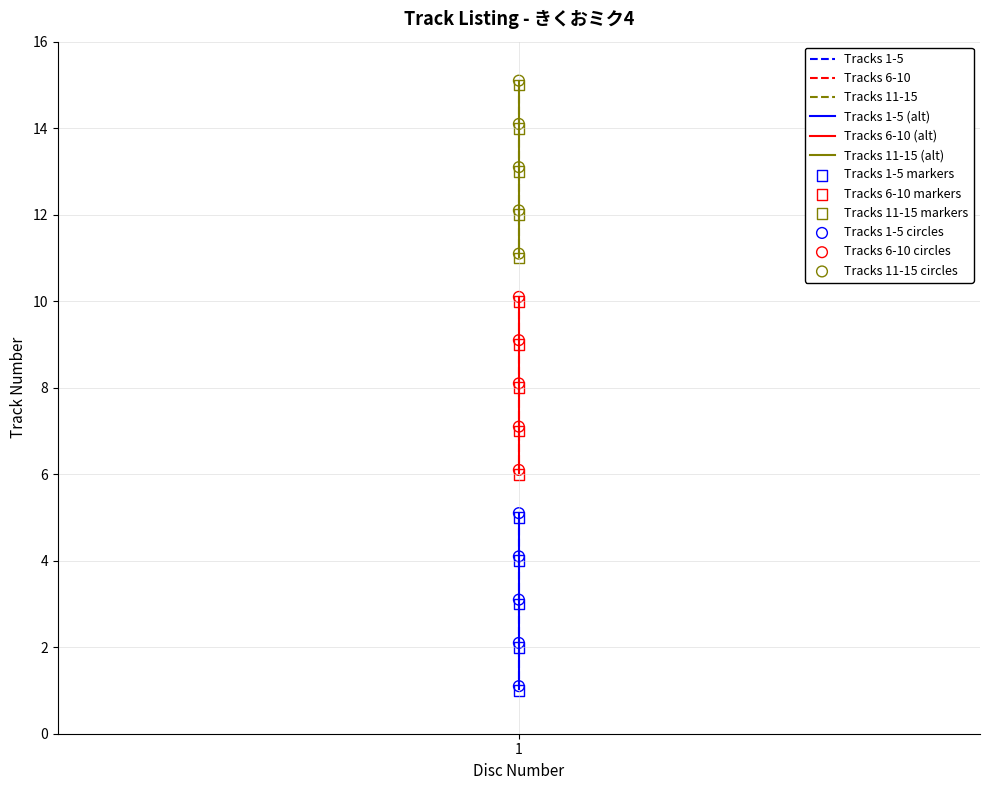

What is the change in value from 12 to 14?

+2